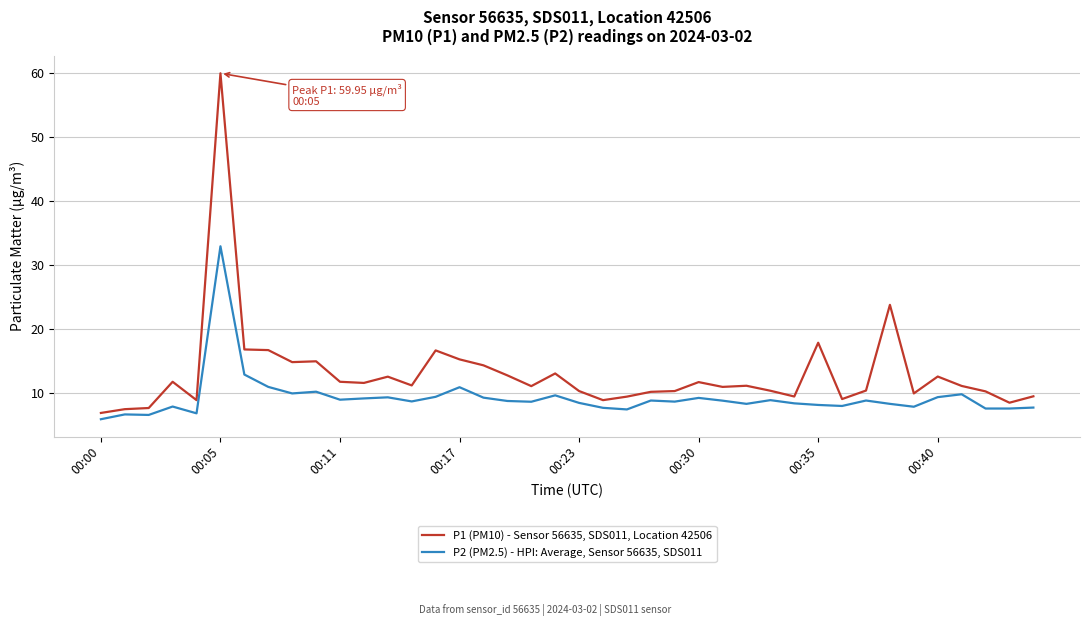

What is the difference between the maximum and minimum values in the P1 (PM10) - Sensor 56635, SDS011, Location 42506 series?

53.1